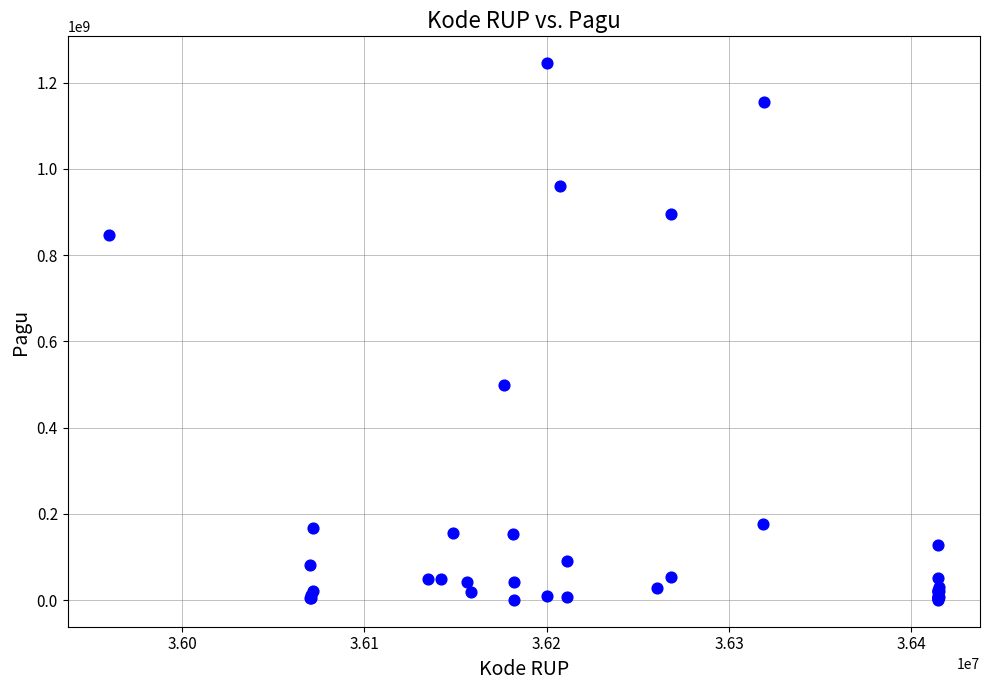

What Y value in the scatter plot is closest to 622840000?

499932000